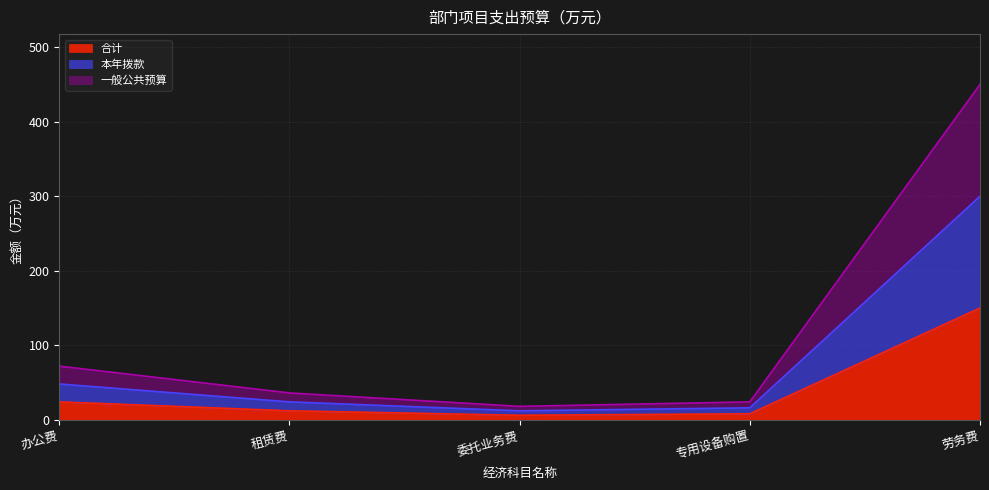

Rank the series by their average value, from highest to lowest.

一般公共预算, 本年拨款, 合计